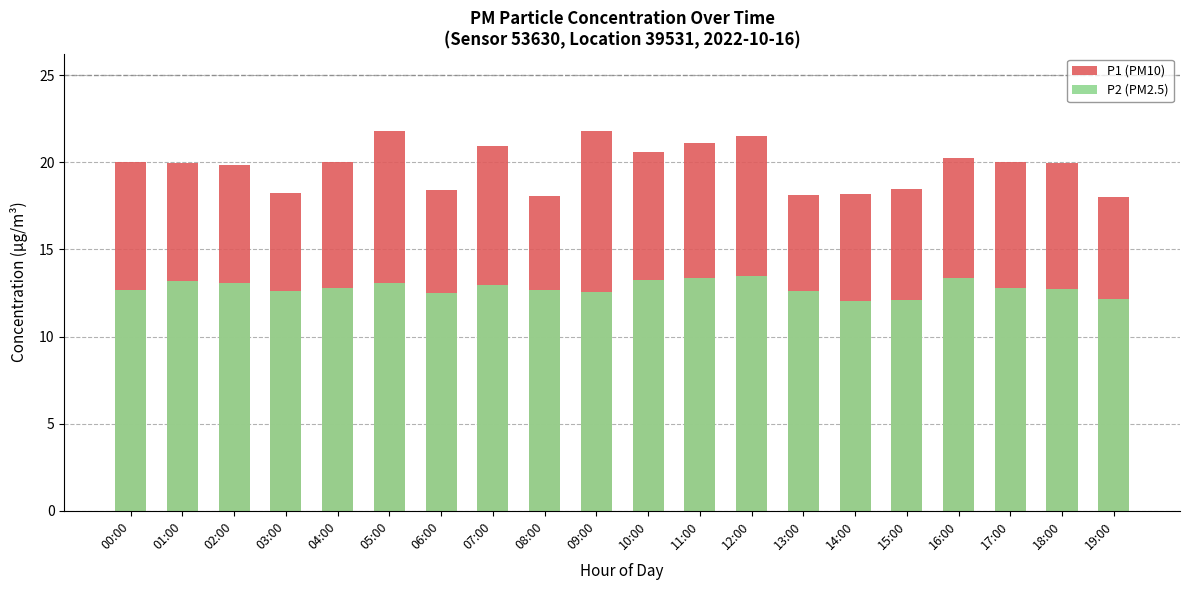

List the series in order of their peak value, highest first.

P1 (PM10), P2 (PM2.5)